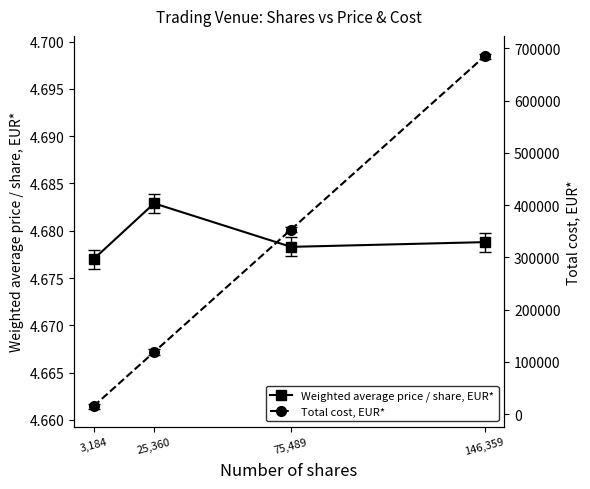

The value of Total cost, EUR* at 146,359 is 1022541.6. True or false?

False